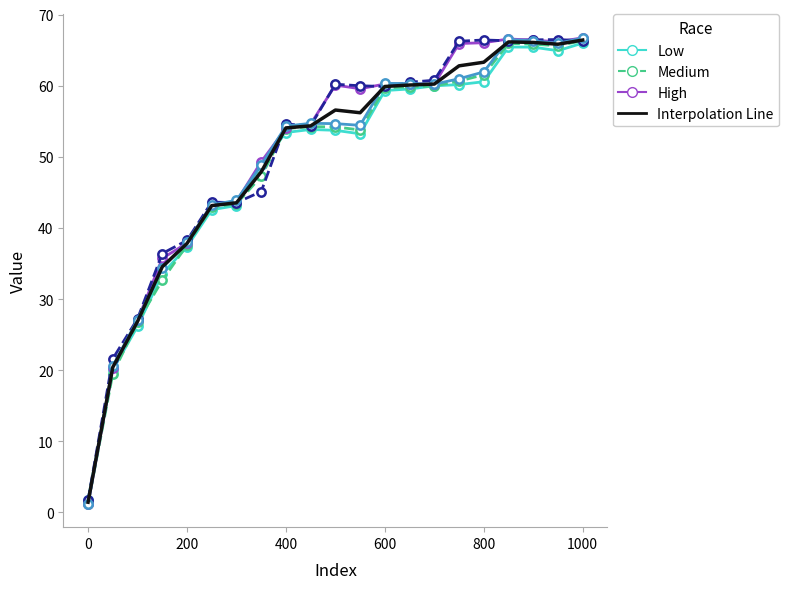

What is the maximum value shown in the chart?

66.7